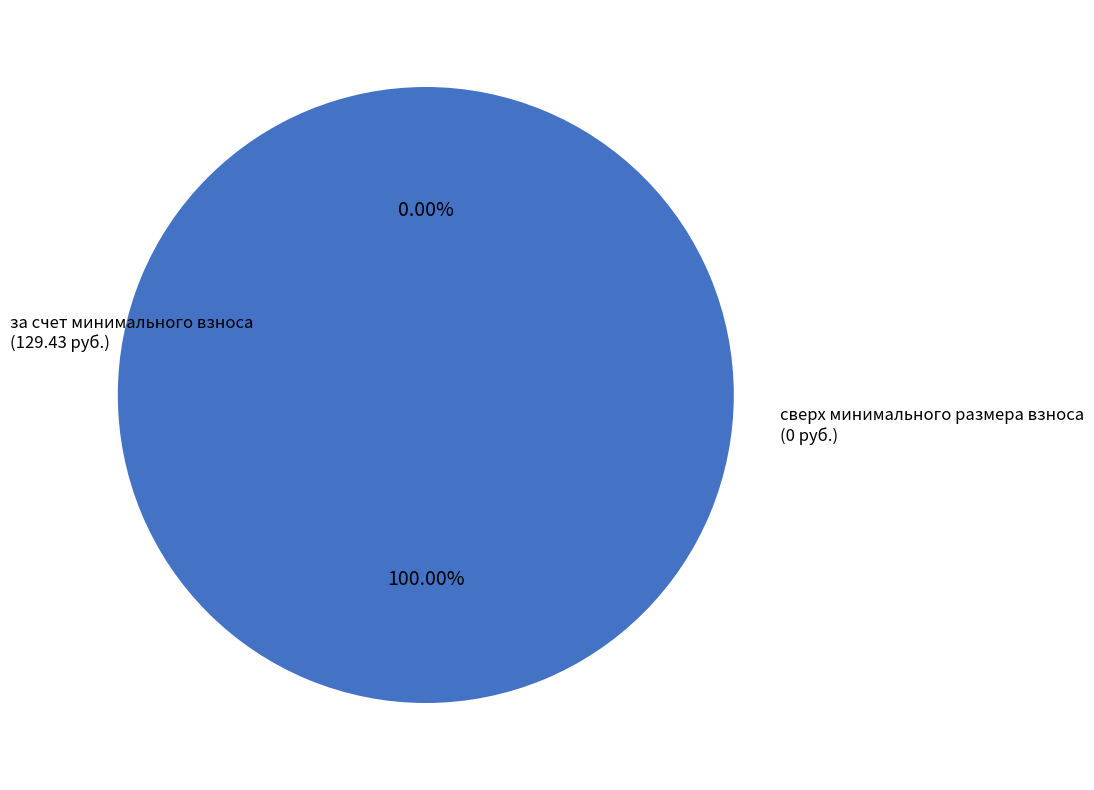

True or false: за счет минимального взноса
(129.43 руб.) accounts for 99% of the total.

False